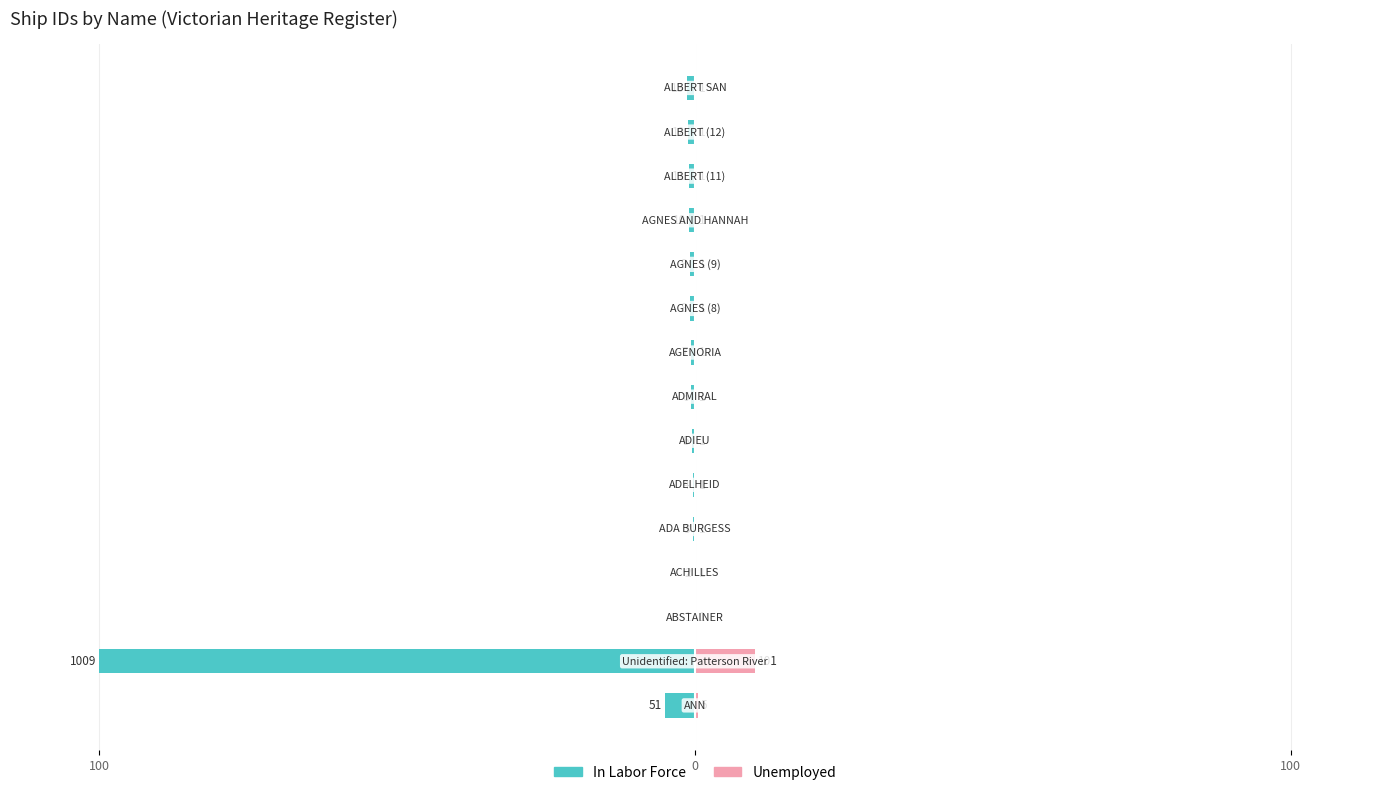

Reading right to left, extract all data points from this chart.

In Labor Force: -1.3	-1.2	-1.1	-1.0	-0.9	-0.8	-0.7	-0.6	-0.5	-0.4	-0.3	-0.2	-0.1	-100.0	-5.1
Unemployed: 0.1	0.1	0.1	0.1	0.1	0.1	0.1	0.1	0.1	0.1	0.1	0.1	0.1	10.0	0.5